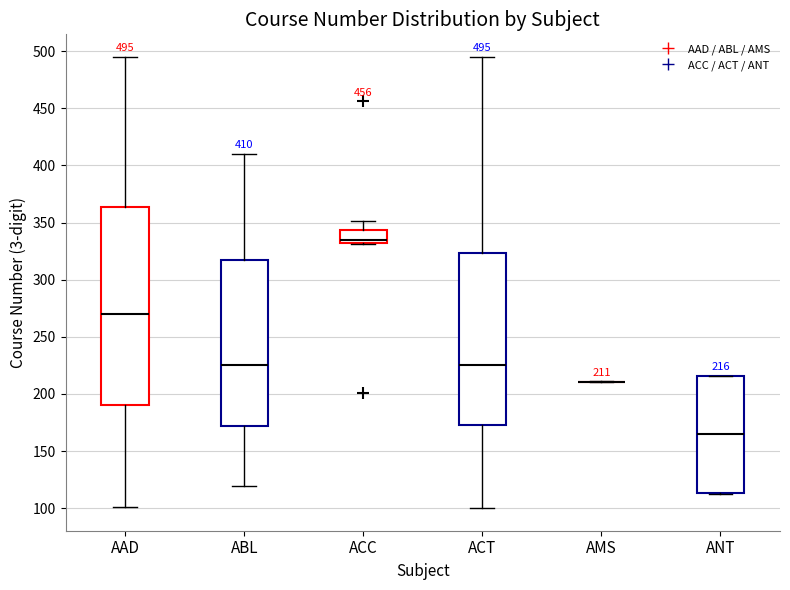

Which box is the tallest, from its lower edge to its upper edge?

AAD